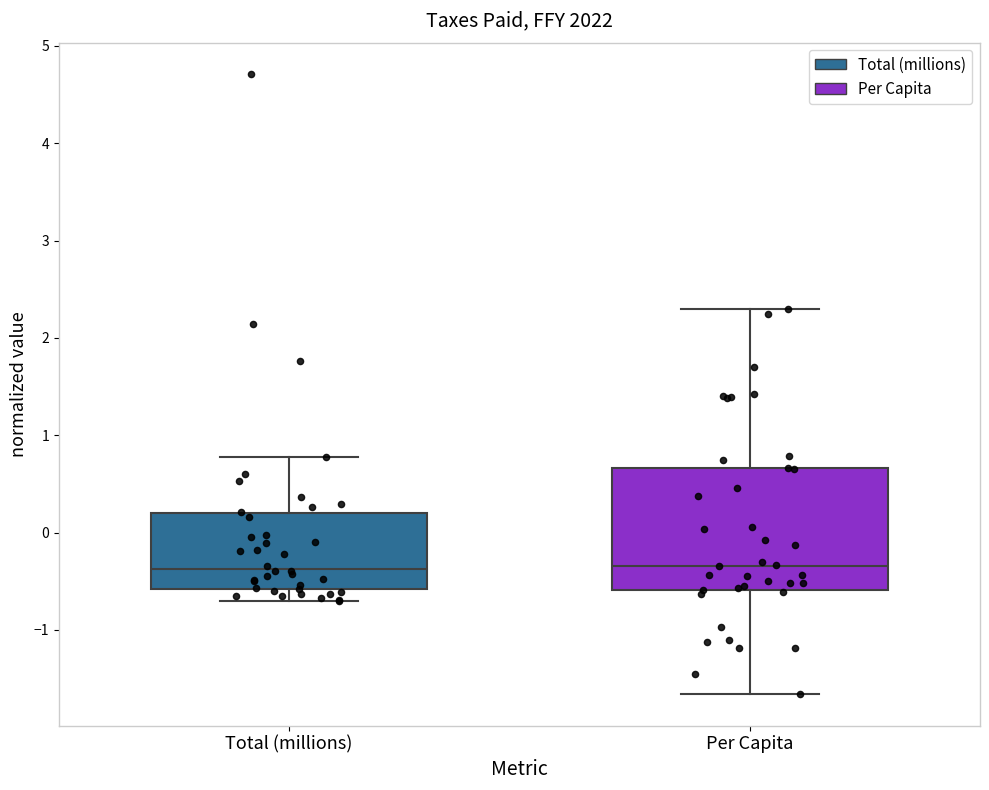

Reading left to right, transcribe this box plot: for each box, give where its median line is, the range the box spans, and where its two whiskers end, as read against the y-axis. The values are not printed on the chart, so give them approximately, as read against the axis.

Total (millions): median -0.4, box -0.6 to 0.2, whiskers -0.7 to 0.8
Per Capita: median -0.3, box -0.6 to 0.7, whiskers -1.7 to 2.3